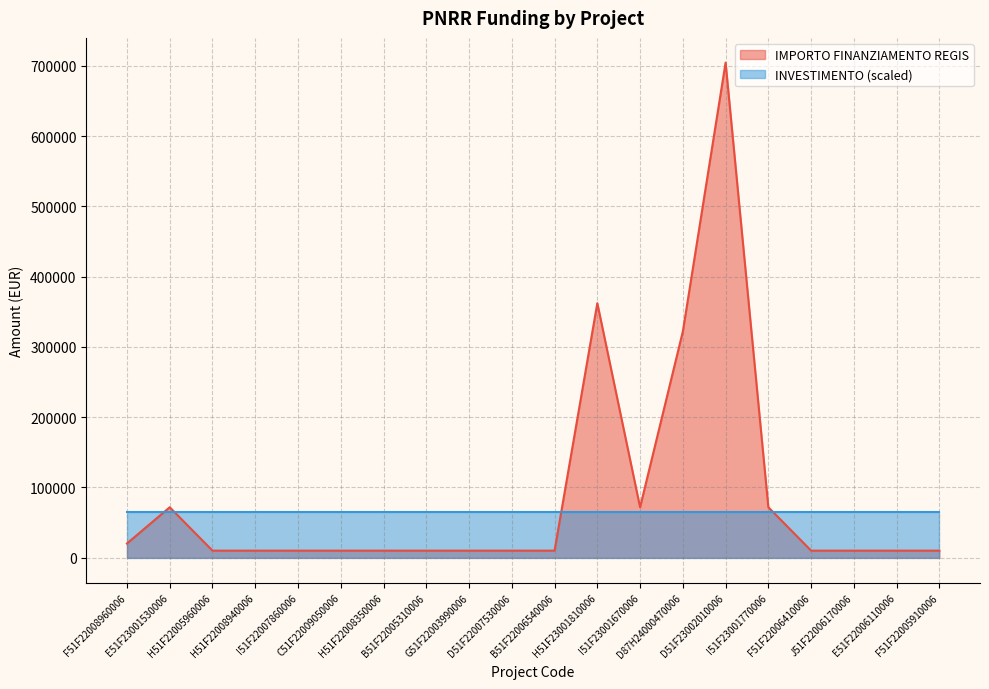

What is the sum of all values?

1756819.0